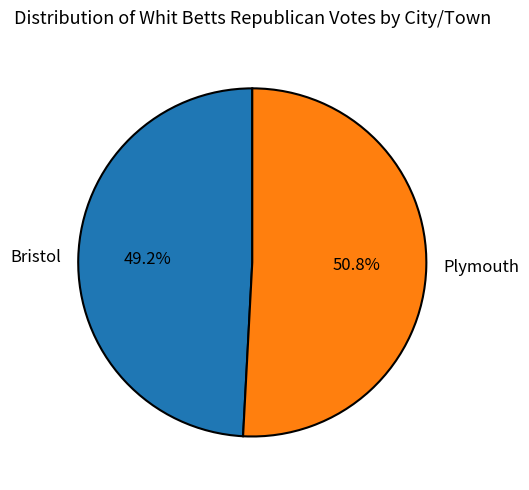

Which category has the biggest portion of the pie?

Plymouth